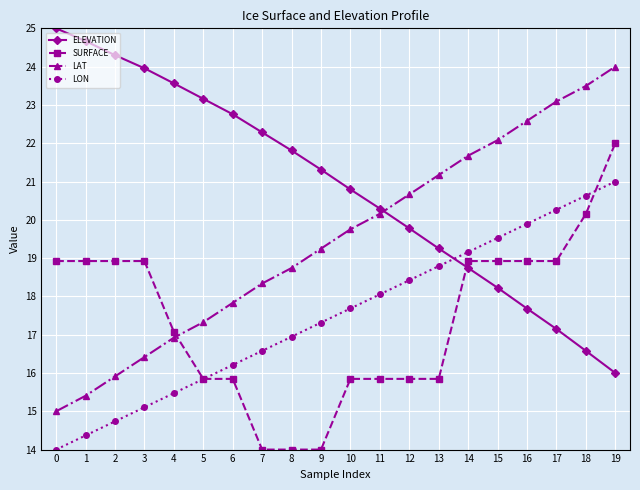

What is the value of the SURFACE point at the 10th from the left?

14.0